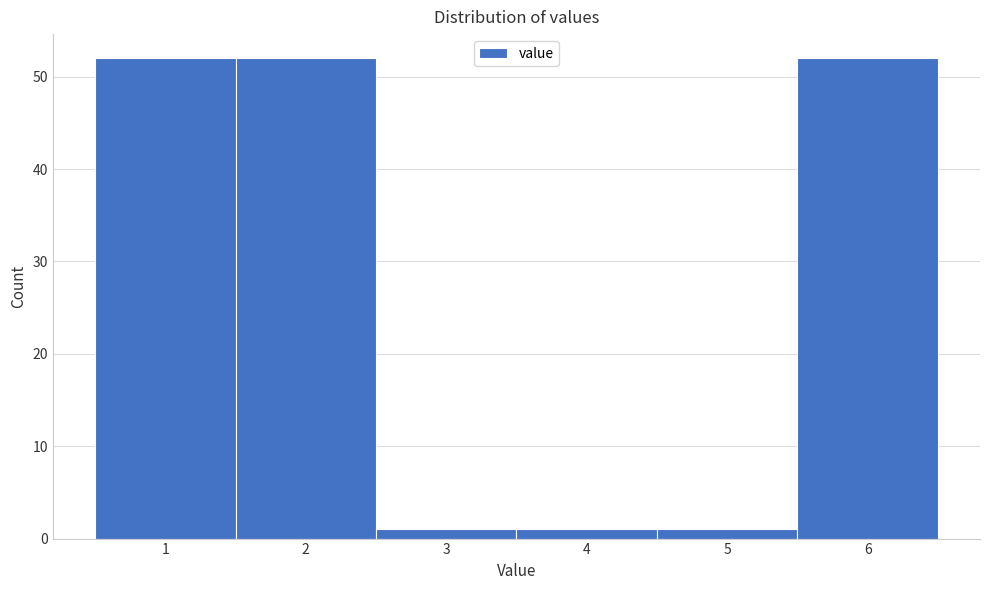

Reading left to right, transcribe this chart: for each bar, give the range it covers on the x-axis and its height. The values are not printed on the chart, so give them approximately, as read against the axis.

0.5 to 1.5: 52
1.5 to 2.5: 52
2.5 to 3.5: 1
3.5 to 4.5: 1
4.5 to 5.5: 1
5.5 to 6.5: 52